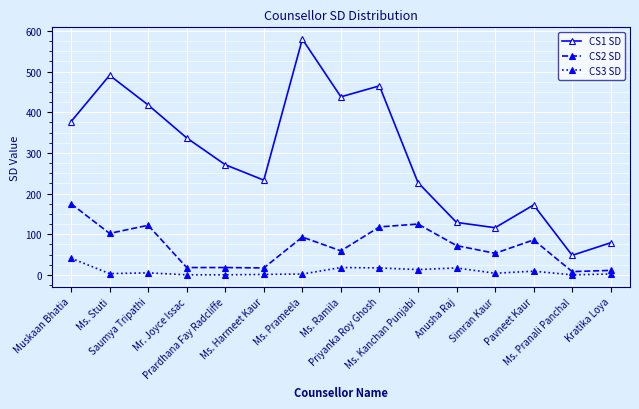

The CS1 SD series shows 374 at Prardhana Fay Radcliffe. True or false?

False